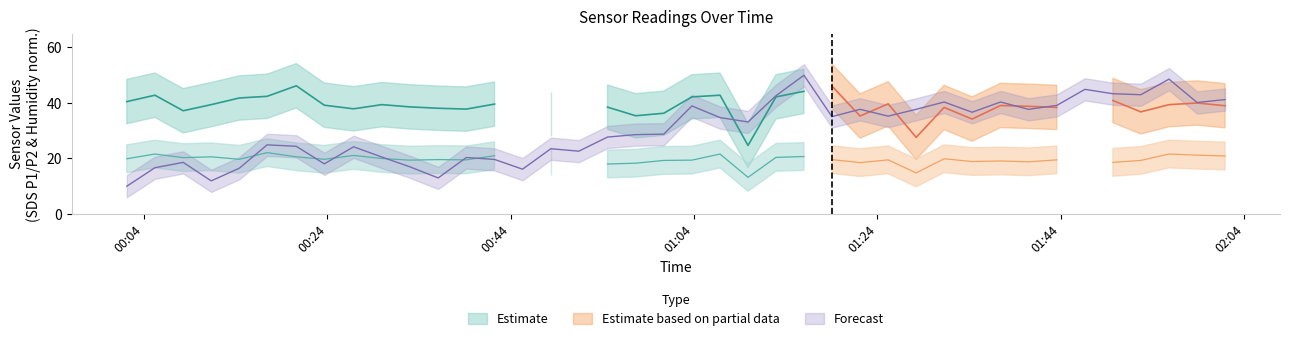

Reading right to left, transcribe all the data shown in this chart.

41.2	40.2	48.6	43.0	43.3	44.9	39.1	37.7	40.4	36.7	40.4	37.7	35.3	37.7	35.1	50.0	42.6	33.2	34.7	38.9	28.8	28.6	27.7	22.6	23.5	16.1	19.6	20.4	13.0	17.0	20.5	24.2	18.1	24.4	24.9	16.5	11.9	18.6	16.7	10.0